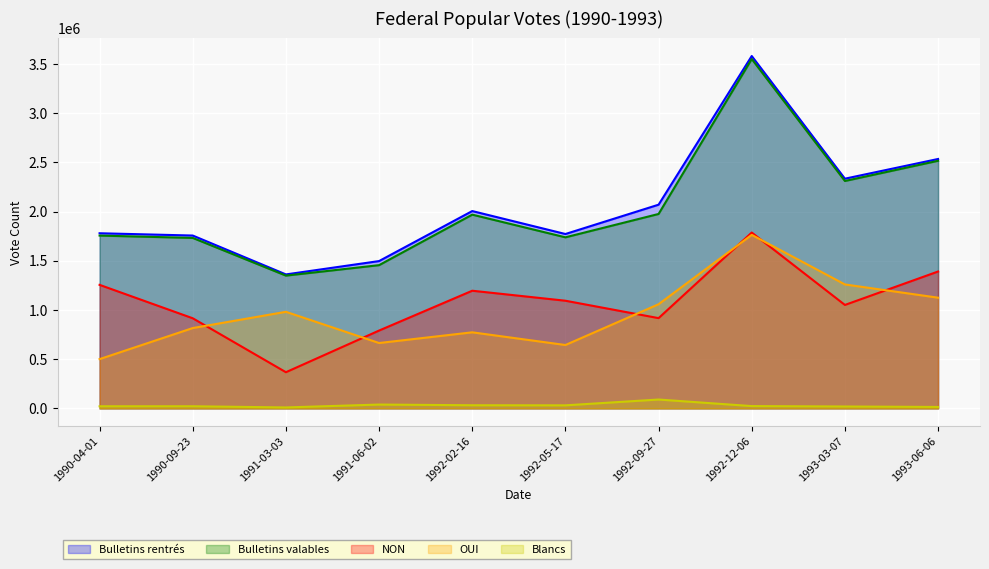

The value of Bulletins rentrés at 1992-09-27 is 2069711. True or false?

True